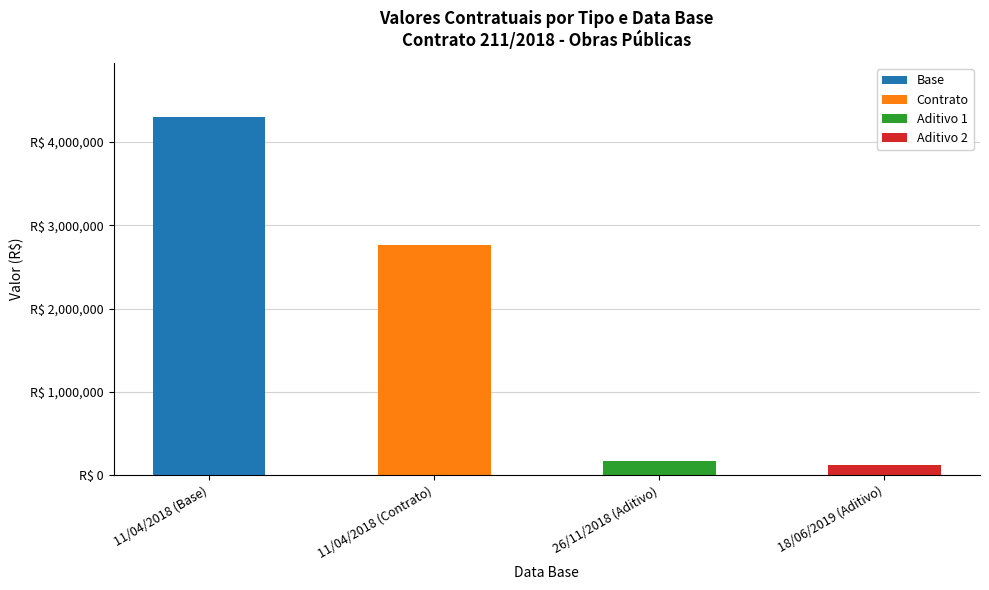

At how many categories does at least one series exceed 2342441?

2